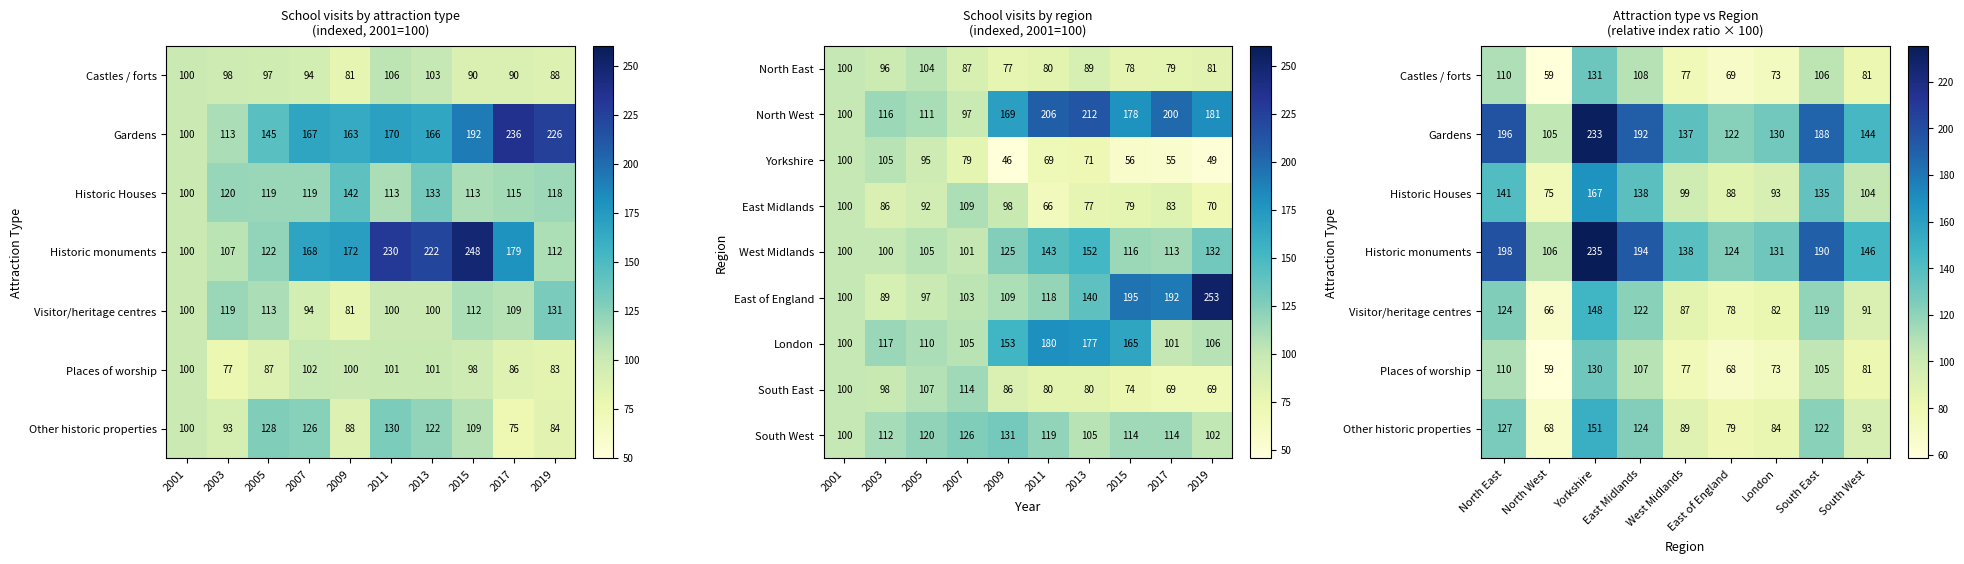

The value of Other historic properties at 2007 is 60. True or false?

False